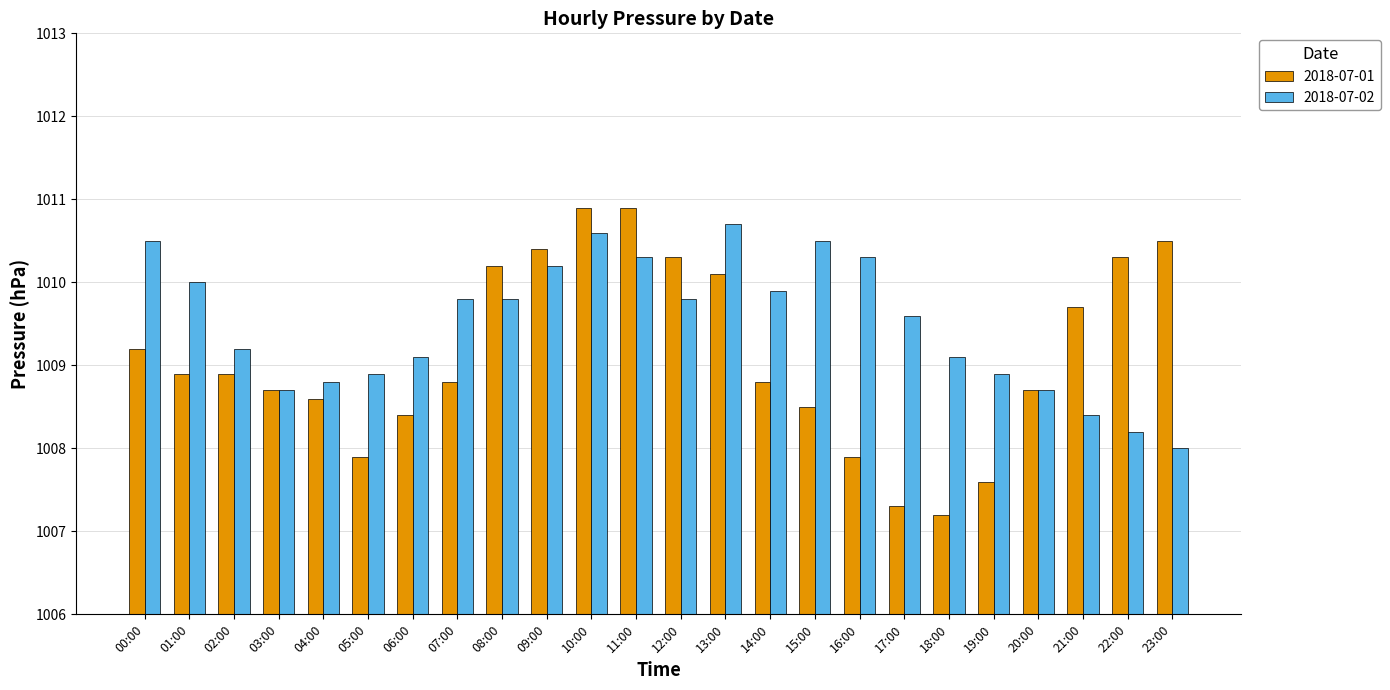

Rank the series by their maximum value, from highest to lowest.

2018-07-01, 2018-07-02